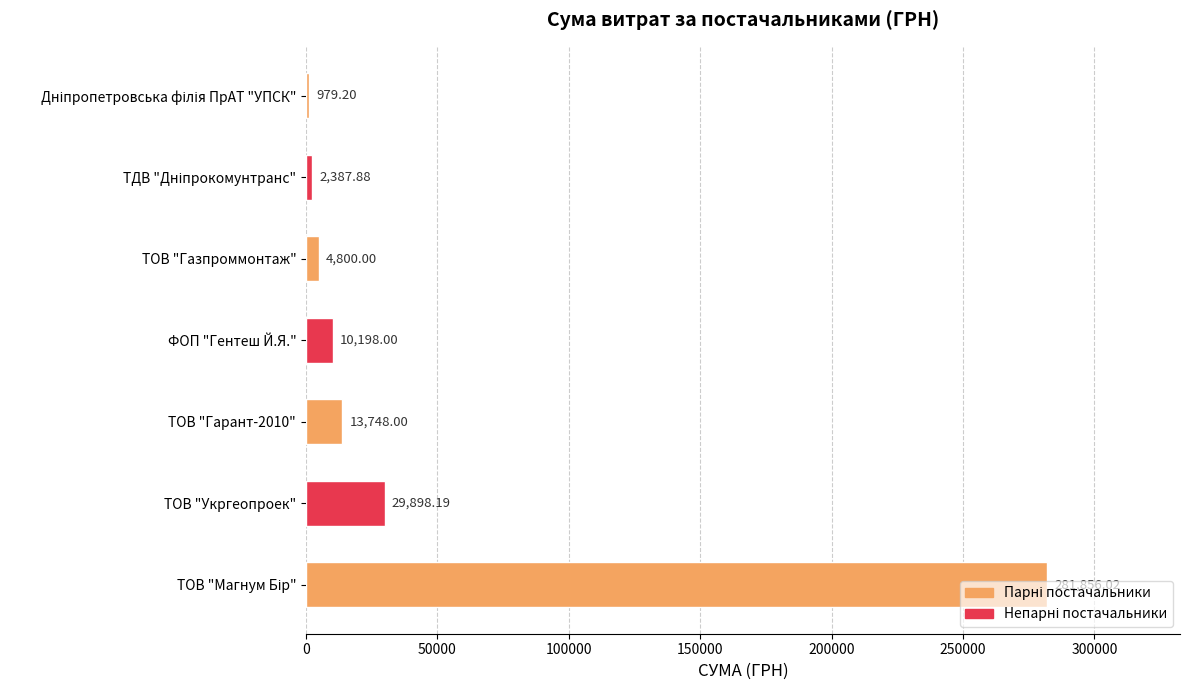

What is the maximum value shown in the chart?

281856.0